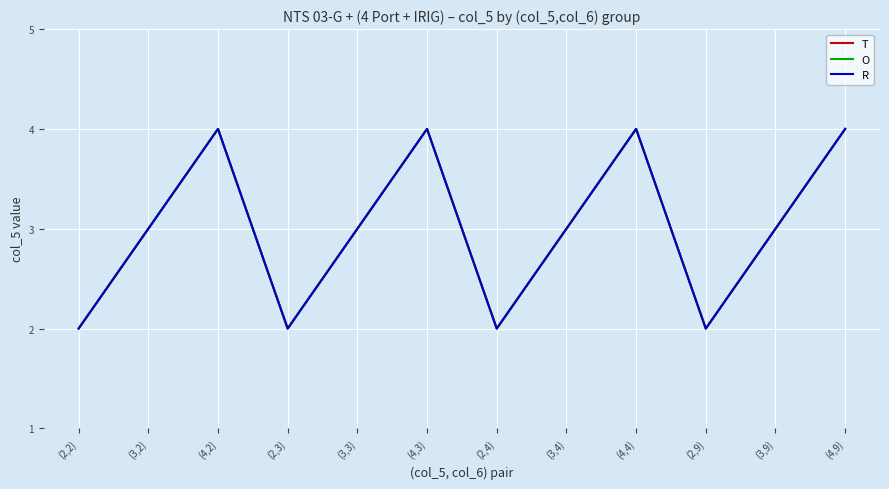

True or false: T and O cross at least once.

False